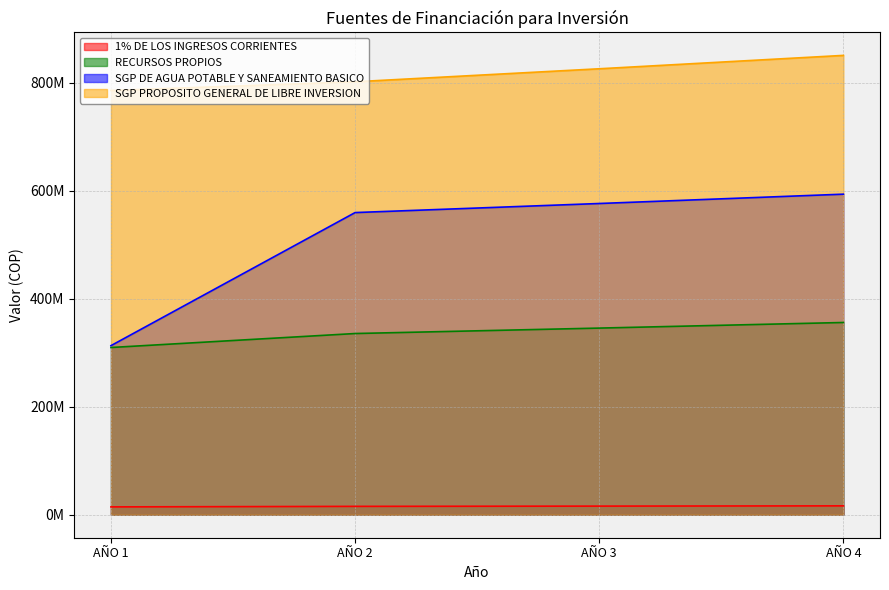

How many RECURSOS PROPIOS values are between 335666061 and 356108124?

3